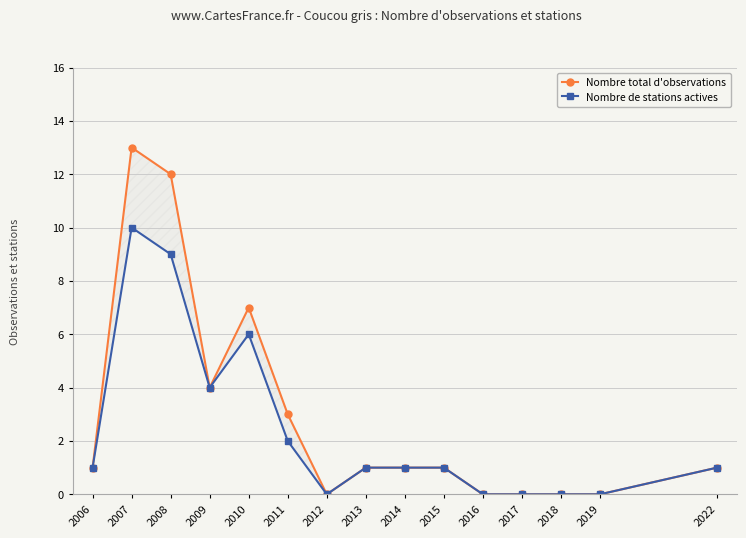

True or false: Nombre total d'observations and Nombre de stations actives intersect in this chart.

False